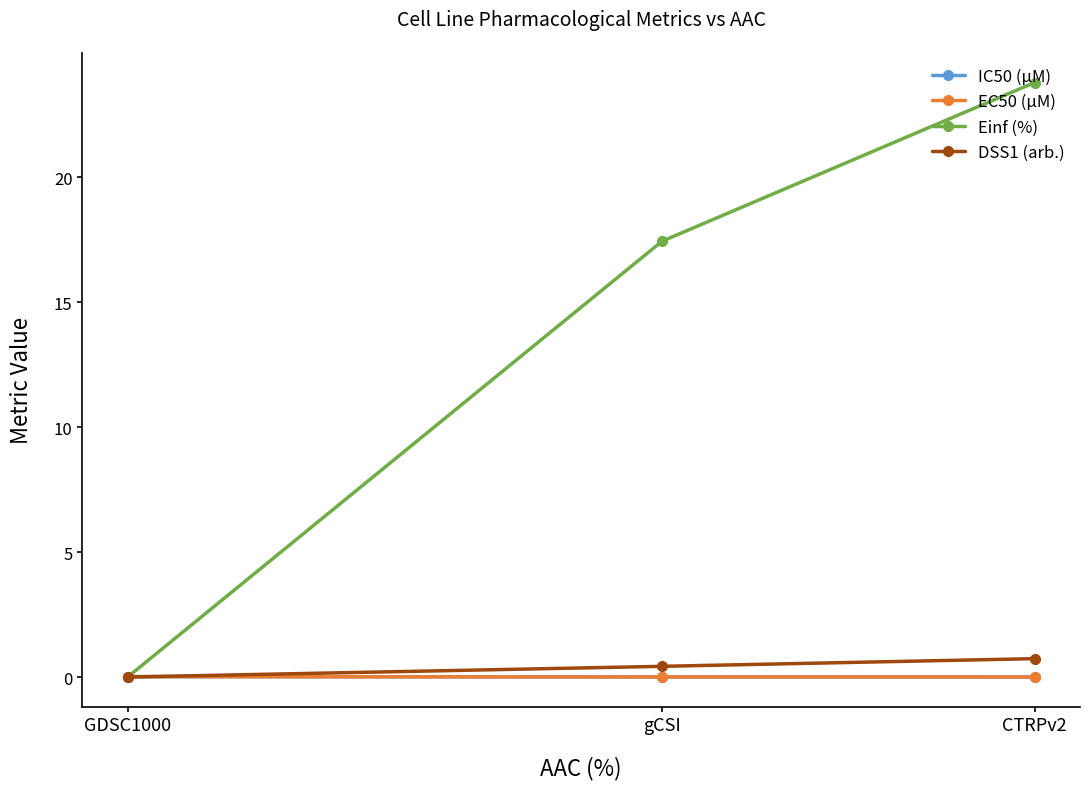

The value of Einf (%) at GDSC1000 is 0.0. True or false?

True